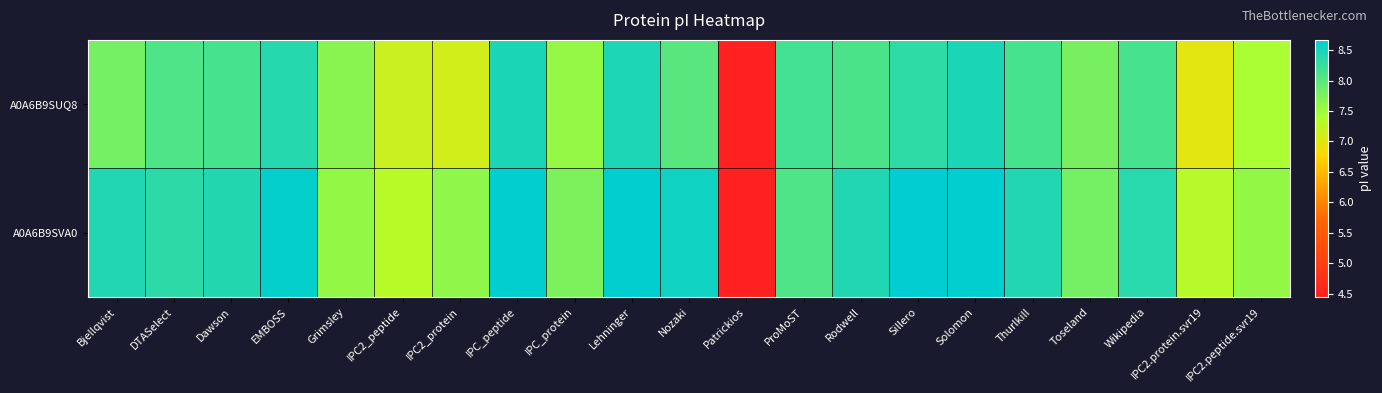

How many distinct data groups are displayed?

2